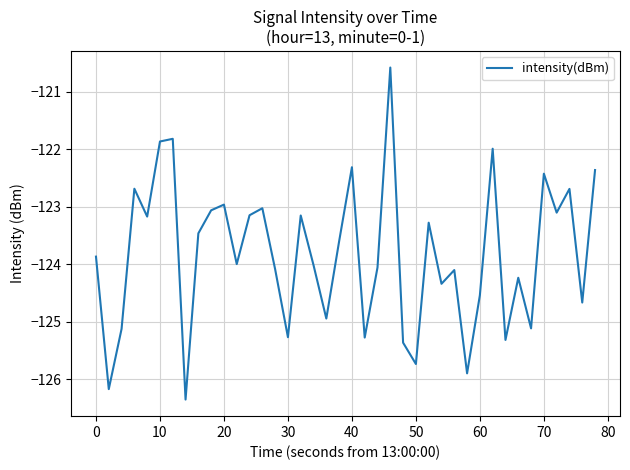

What is the difference between the maximum and minimum values?

5.8